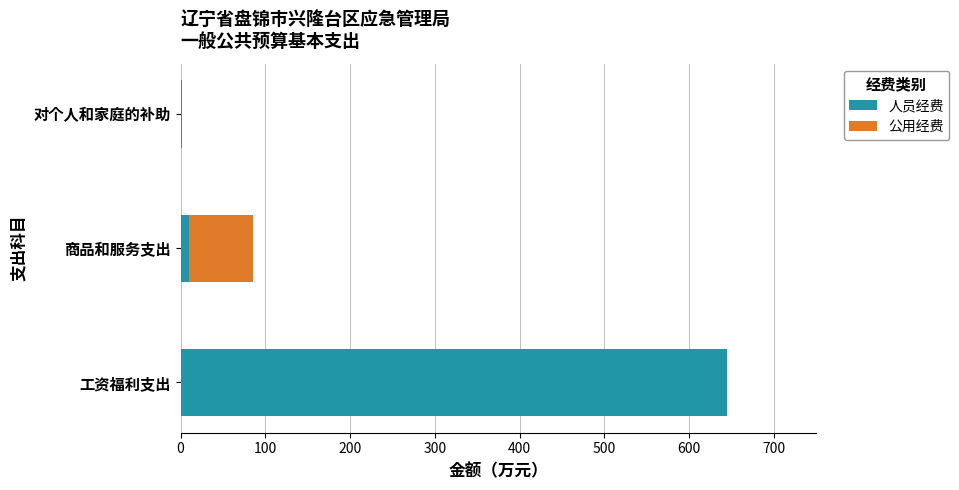

What are all the series names shown in the legend?

人员经费, 公用经费